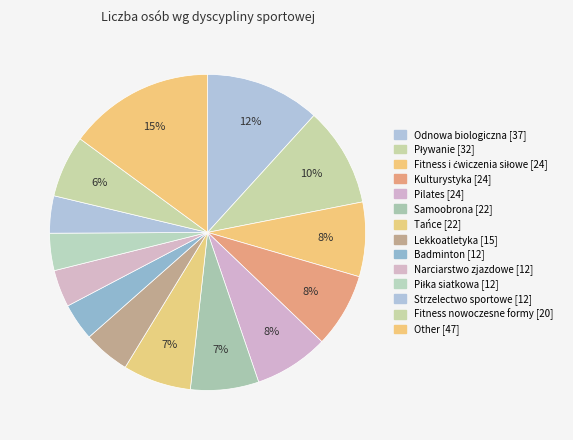

How many segments does this pie chart have?

14